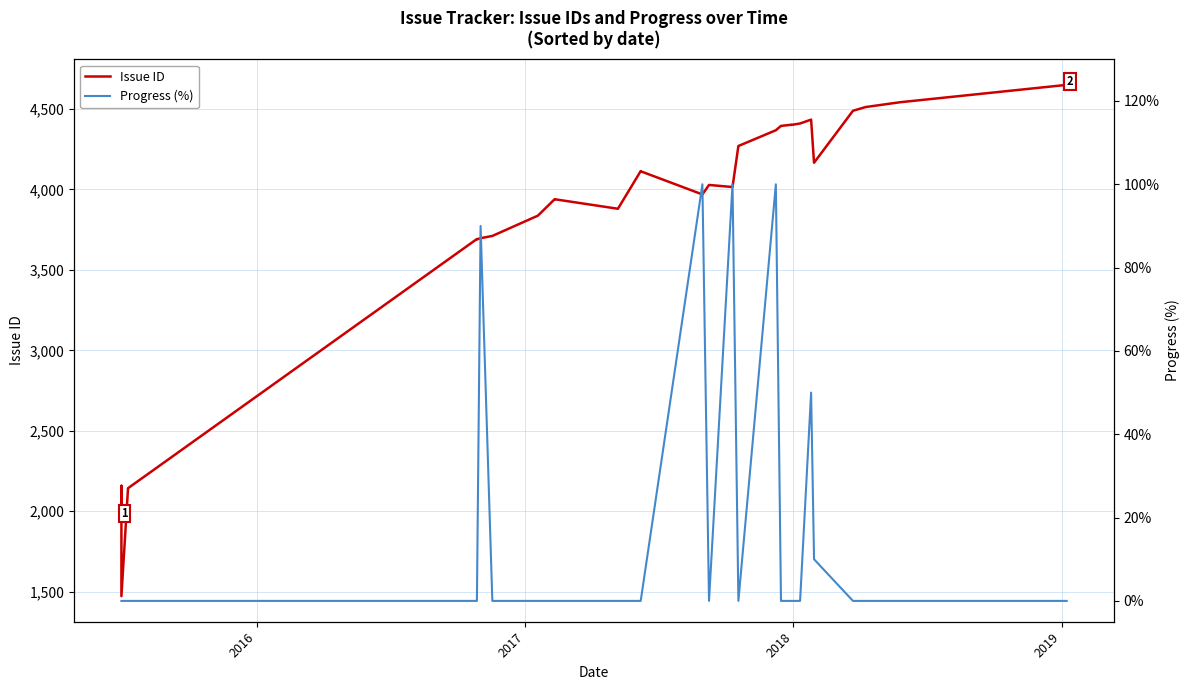

How many values in the Issue ID series are below 4028?

15